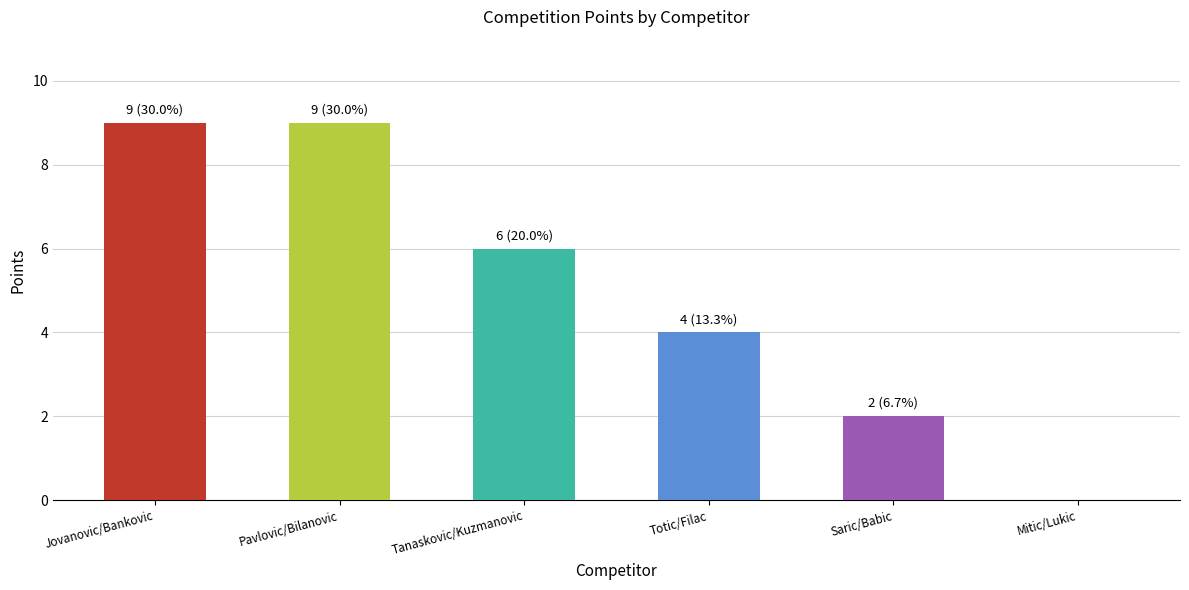

The chart shows a value of 9 at Tanaskovic/Kuzmanovic. True or false?

False